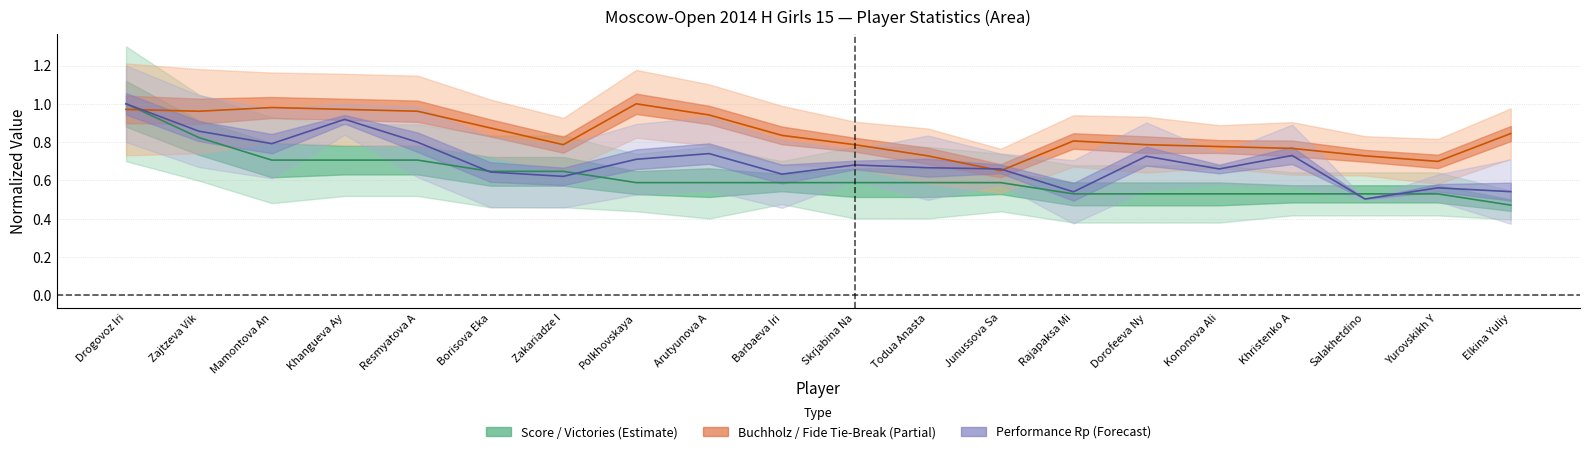

What is the difference between the maximum and second lowest values in the Score (center) series?

0.5